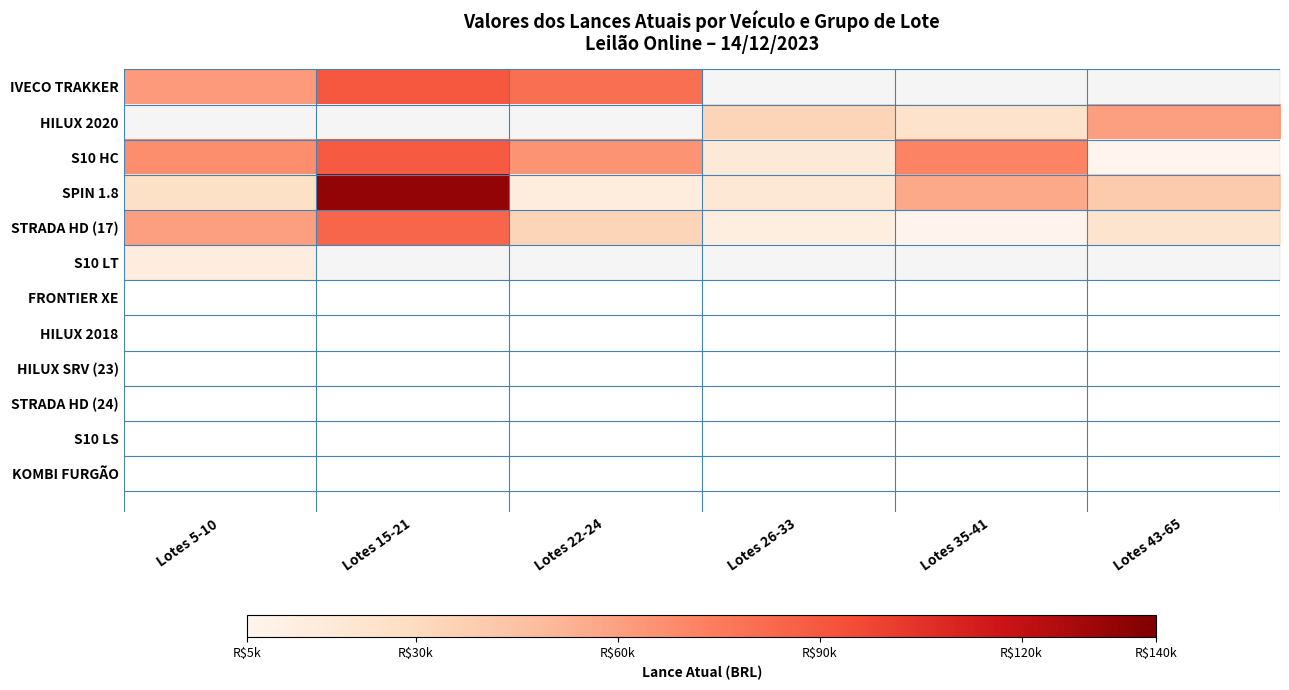

Which category has the lowest value across all series?

Lotes 43-65